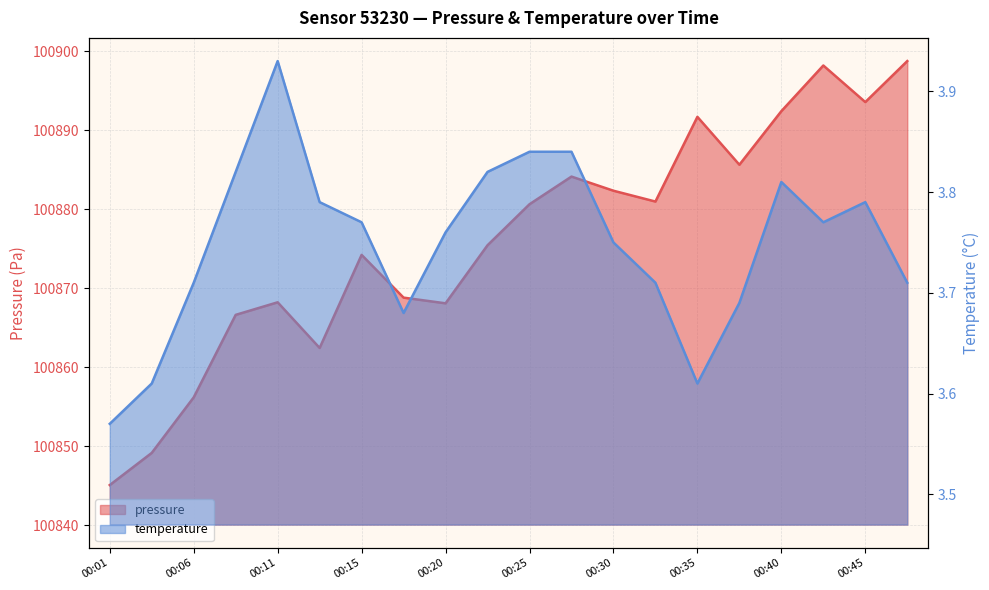

True or false: pressure has more than 2 points higher than both neighbors.

True